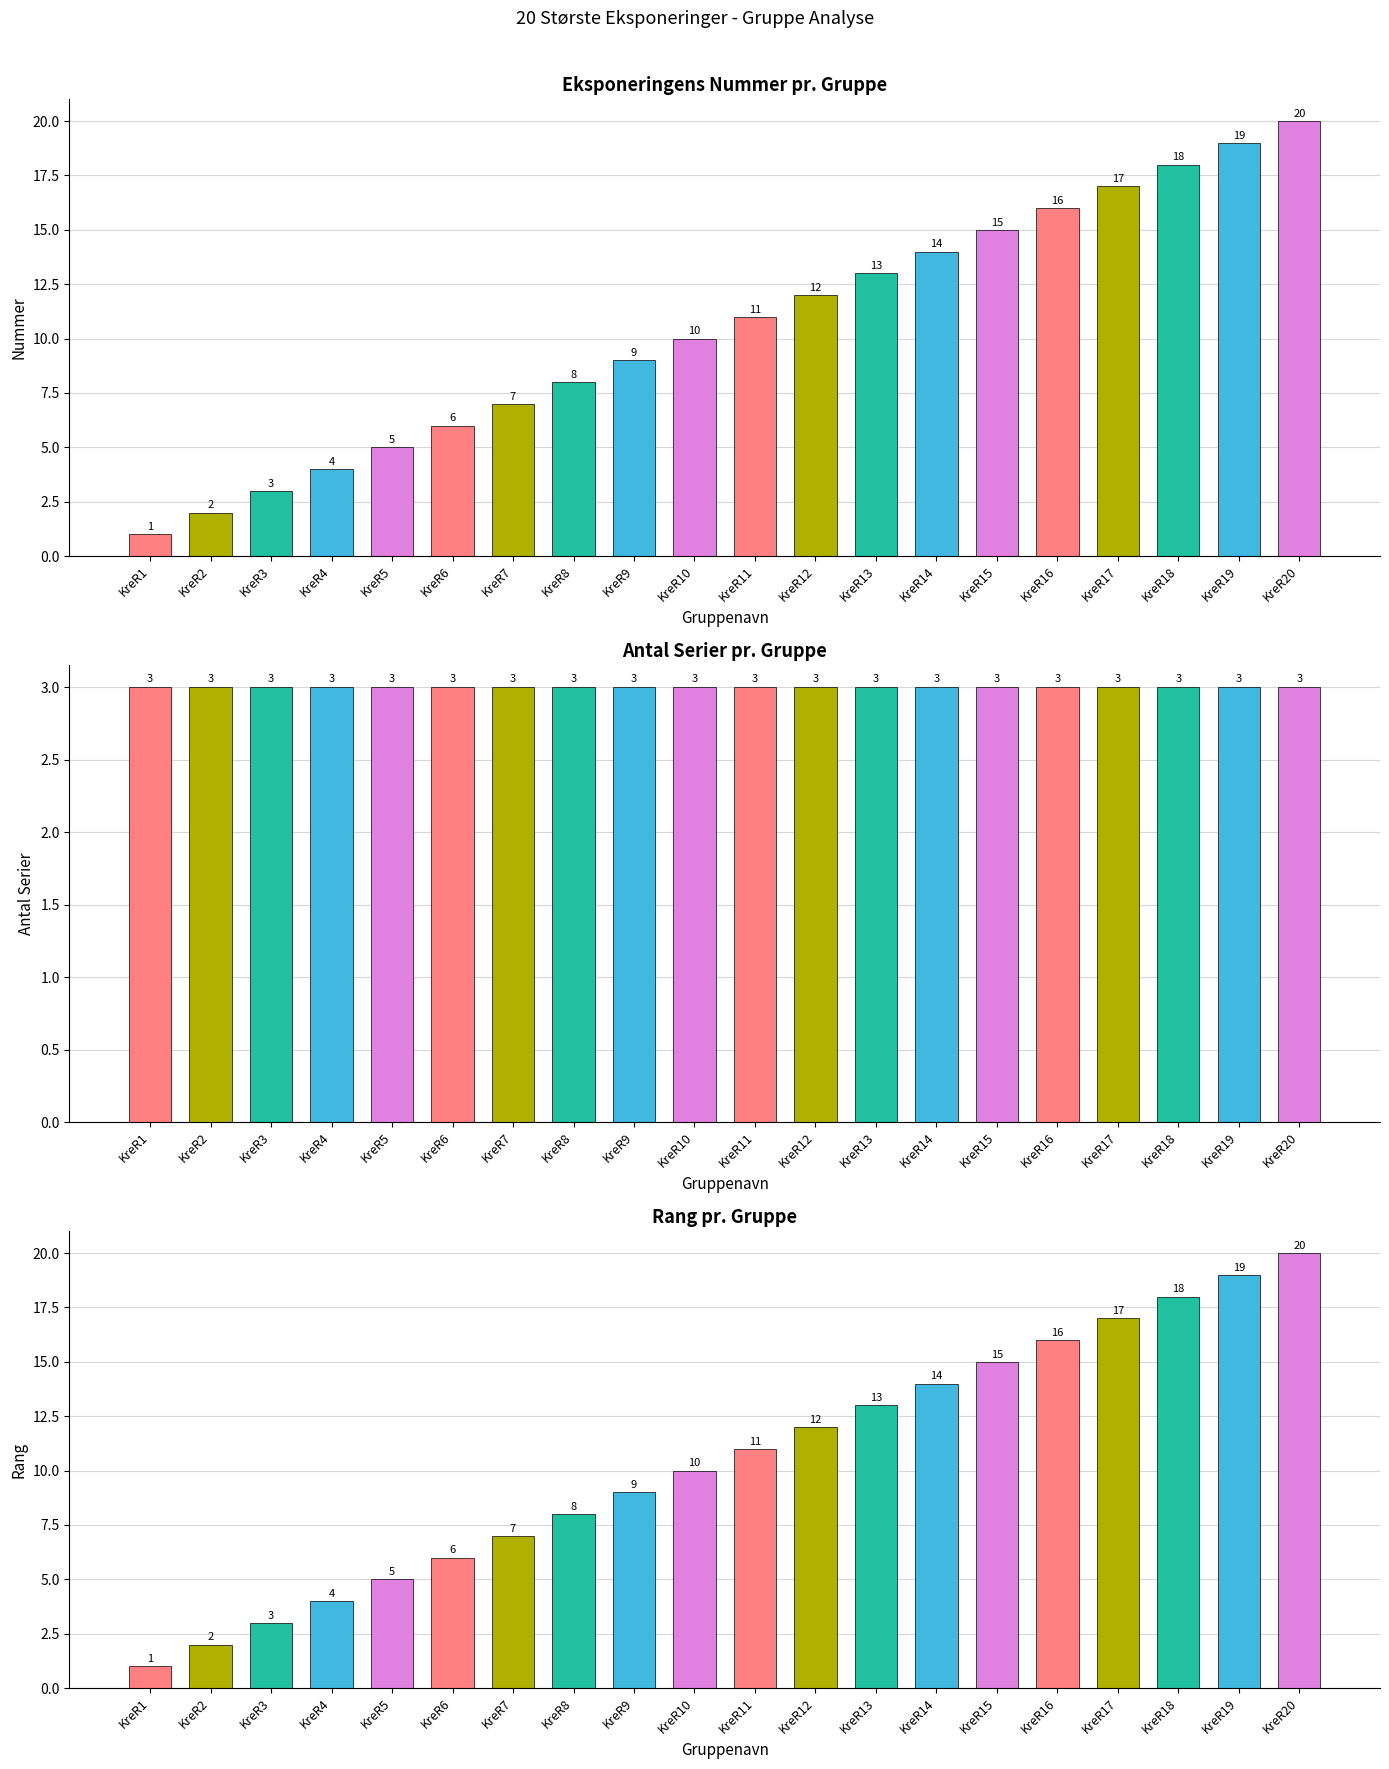

What is the total value across all series at KreR12?

27